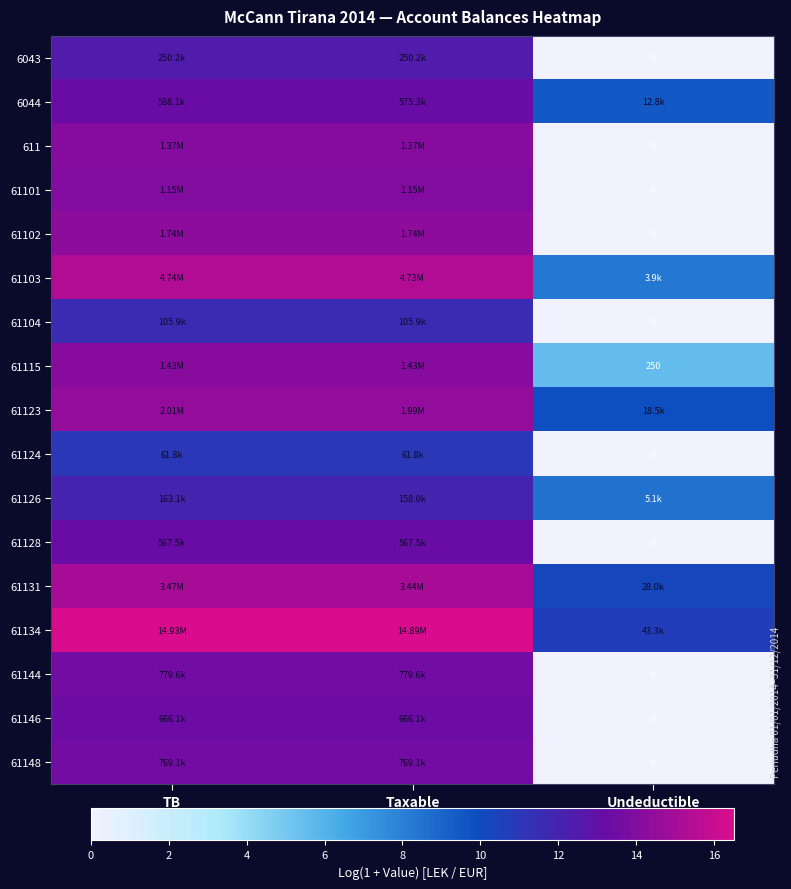

The 611 series shows 5.3 at Undeductible. True or false?

False